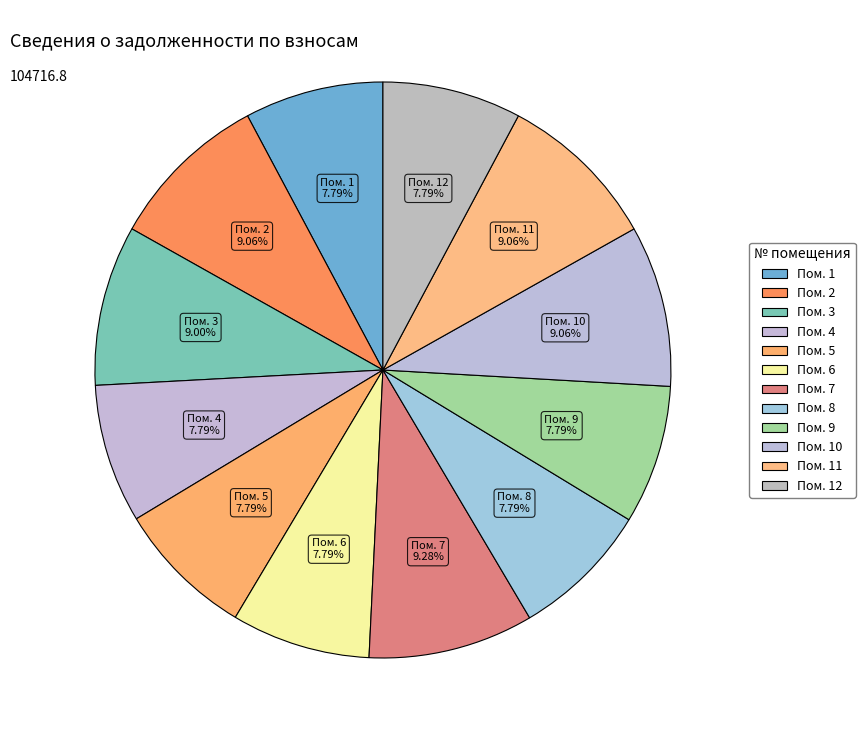

How many segments does this pie chart have?

12